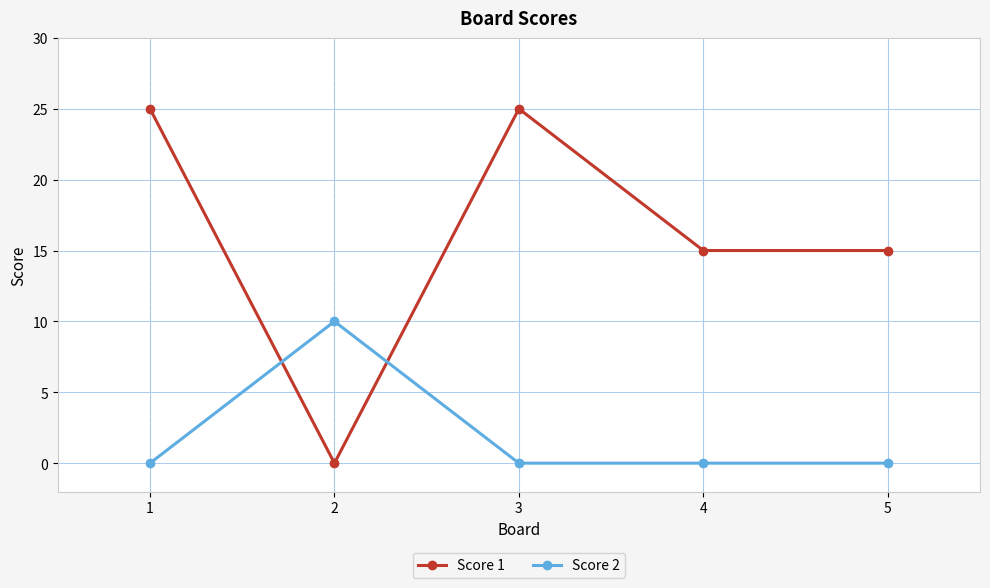

Where is the first local maximum for Score 2?

2